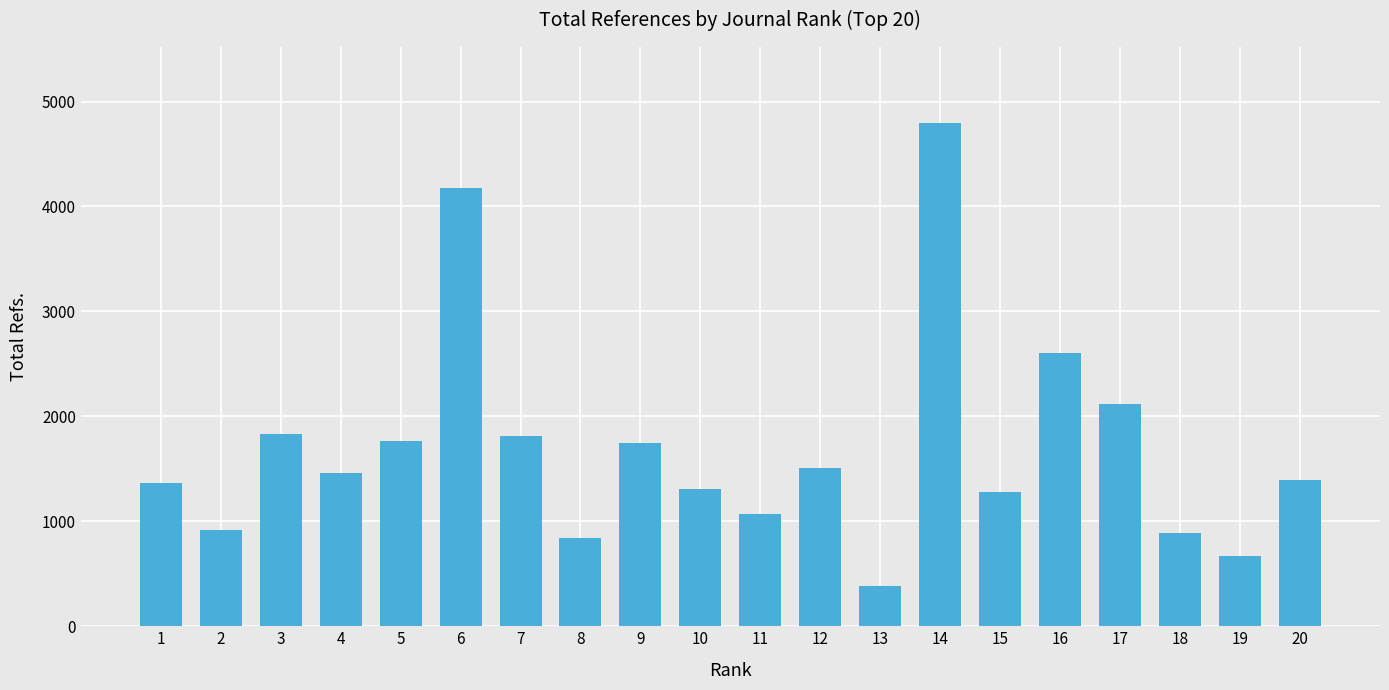

What is the value of the 16th bar from the left?

2607